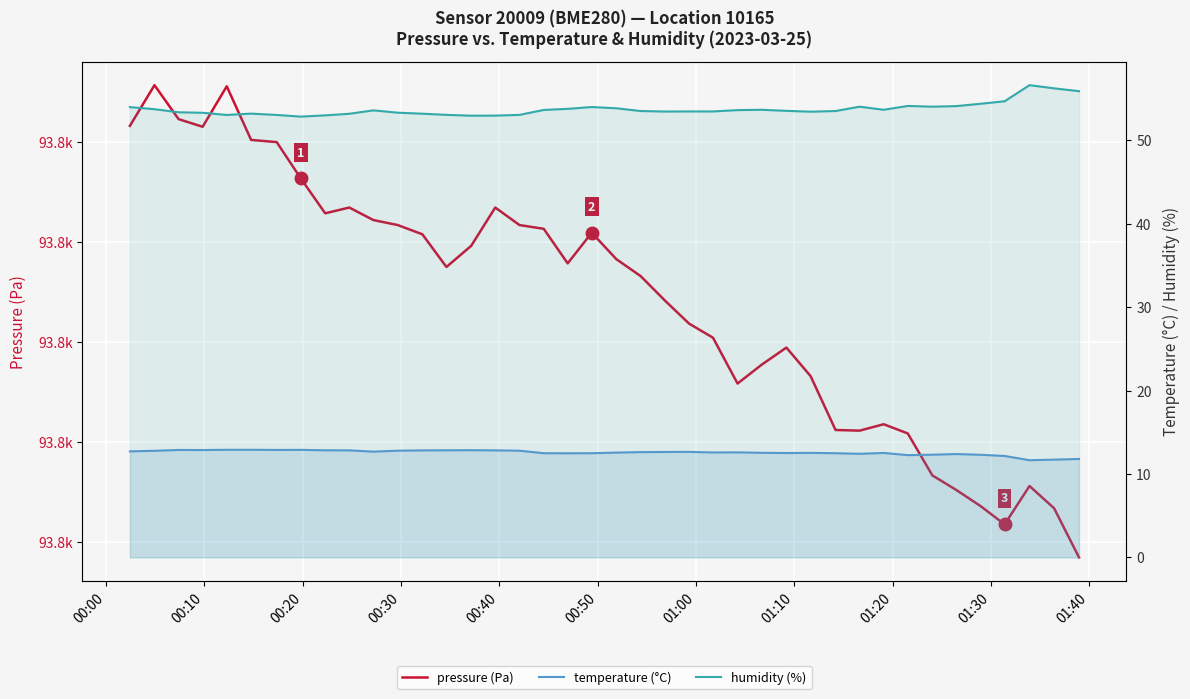

At how many categories does at least one series exceed 31727?

40